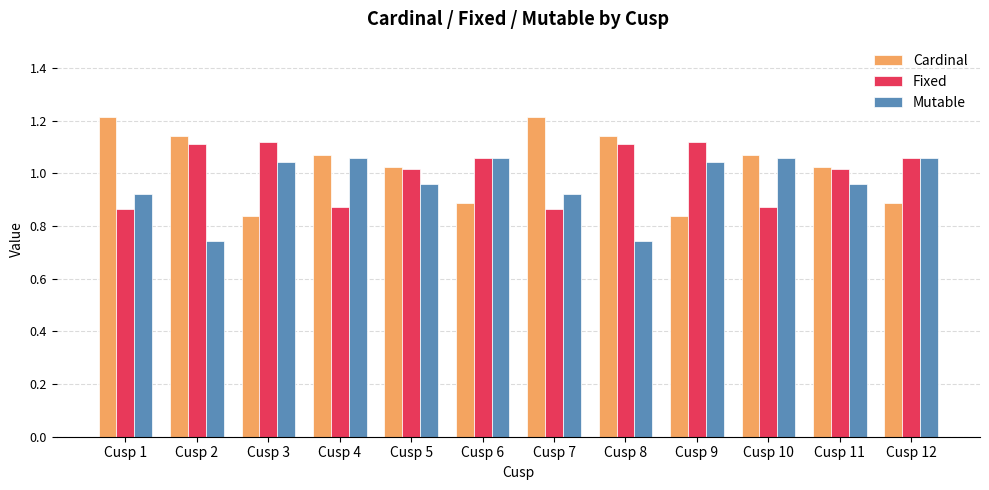

What are all the series names shown in the legend?

Cardinal, Fixed, Mutable